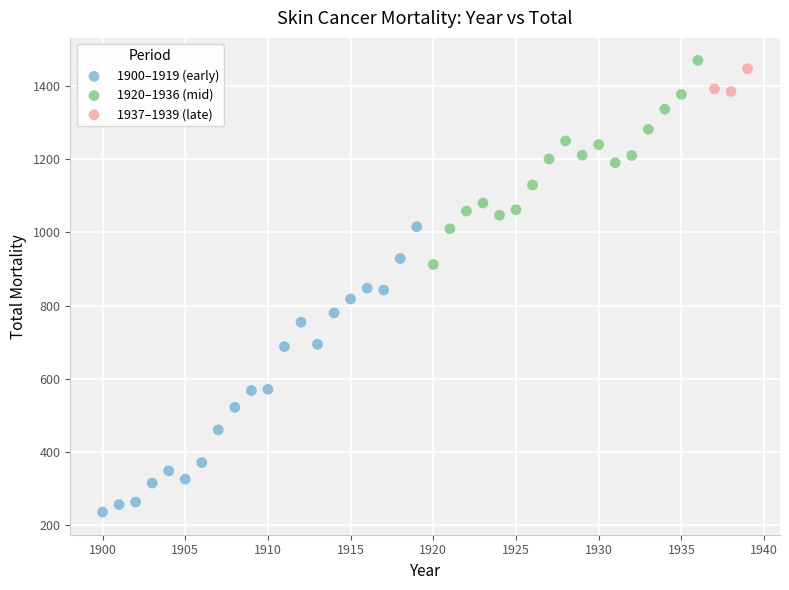

Which series contains the lowest Y value?

1900–1919 (early)